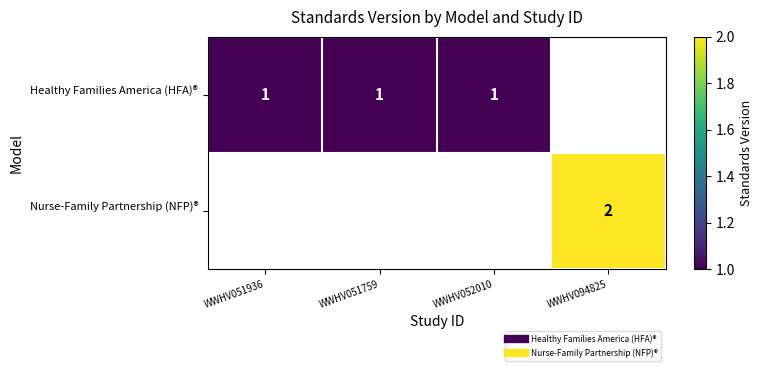

What is the minimum value for Healthy Families America (HFA)®?

1.0